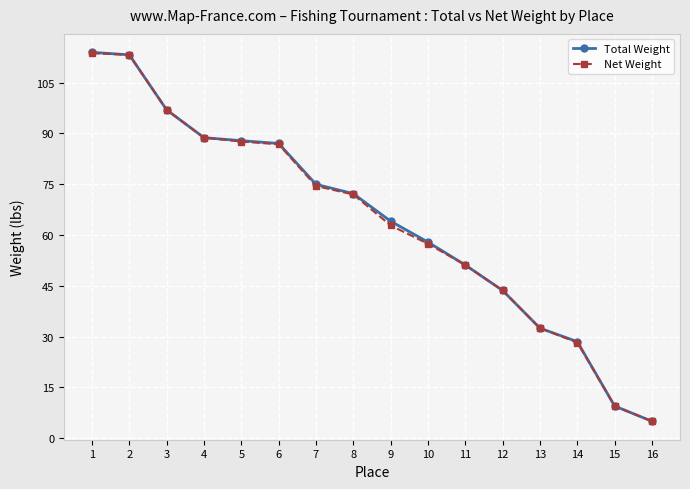

What is the minimum value shown in the chart?

5.0